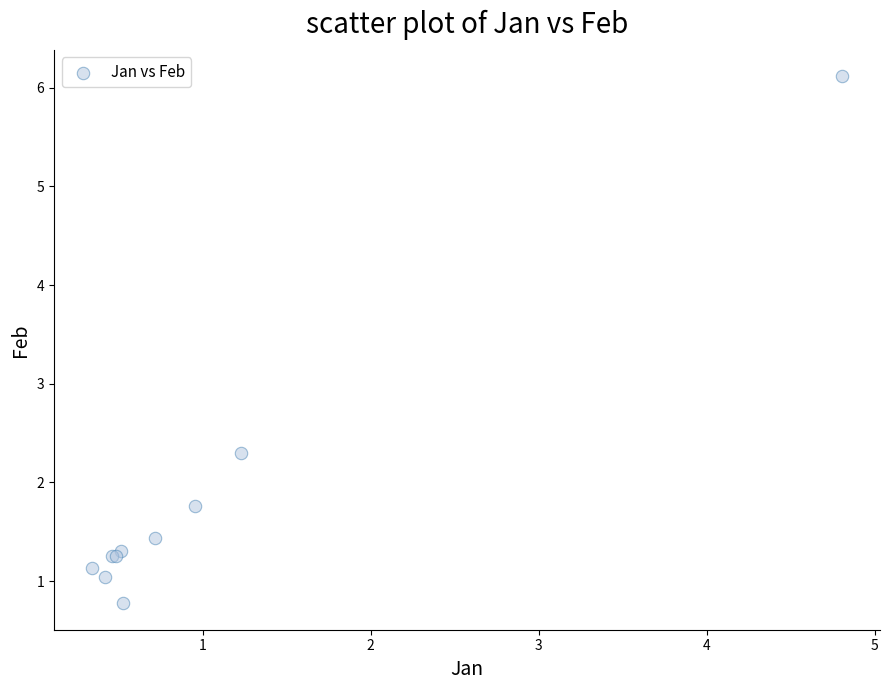

What Y value in the scatter plot is closest to 3?

2.3